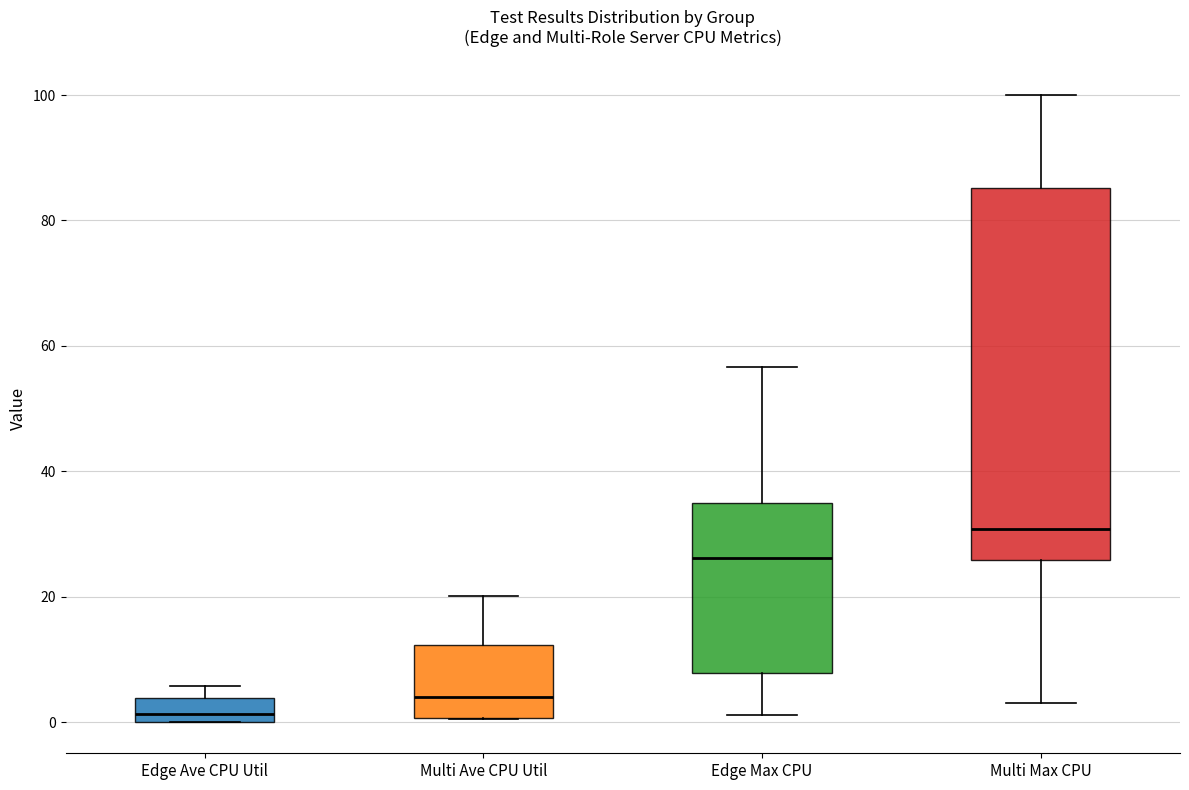

Reading left to right, read every box against the y-axis: the position of its median line, the range the box covers, and the ends of its whiskers. The values are not printed on the chart, so give them approximately, as read against the axis.

Edge Ave CPU Util: median 2, box 0 to 4, whiskers 0 to 6
Multi Ave CPU Util: median 4, box 0 to 12, whiskers 0 to 20
Edge Max CPU: median 26, box 8 to 34, whiskers 2 to 56
Multi Max CPU: median 30, box 26 to 86, whiskers 4 to 100